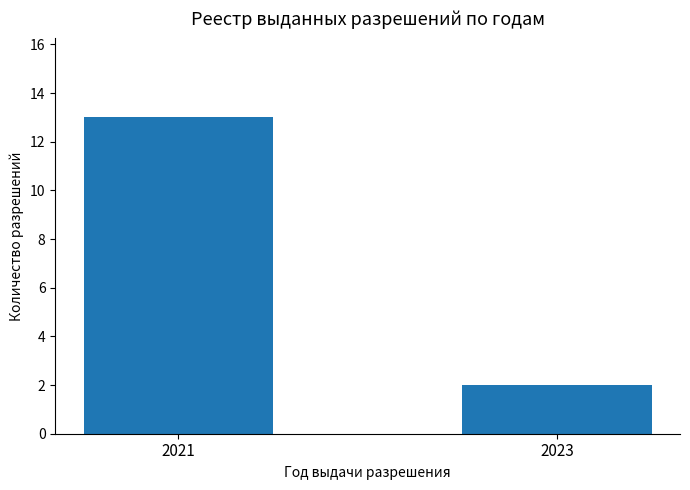

What is the sum of the values at 2023 and 2021?

15